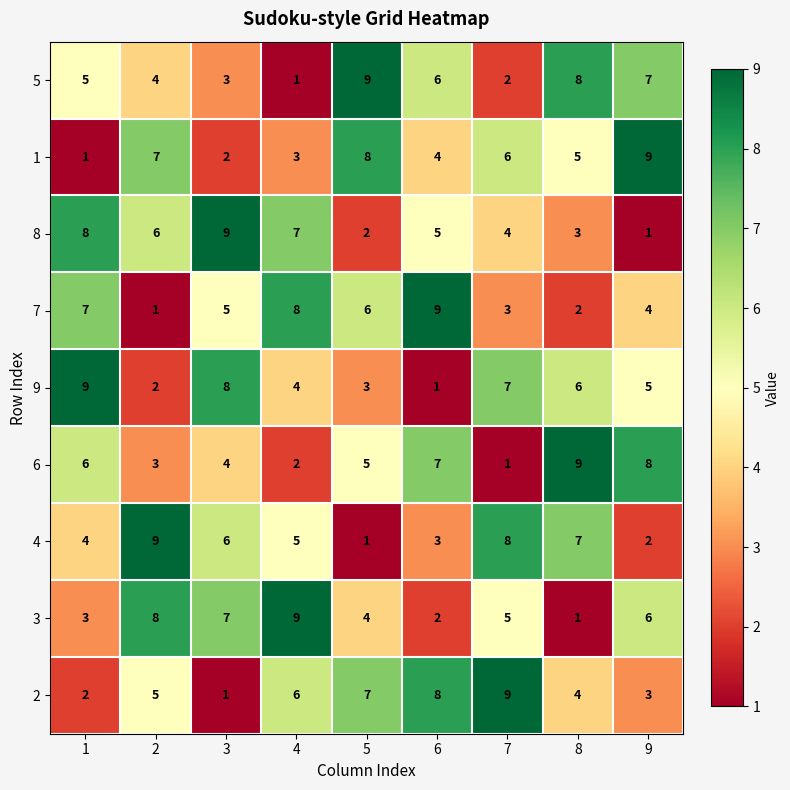

Count the 3 values in the range 3 to 7.

5